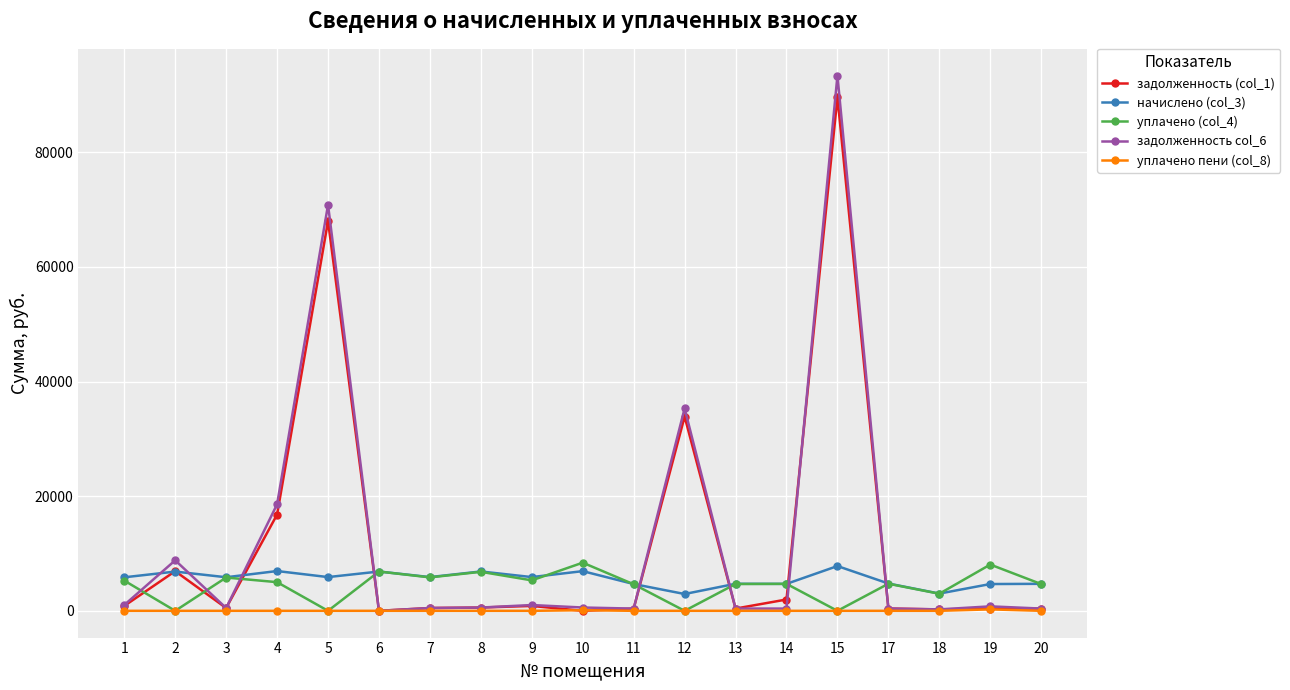

Which series has the largest range (max minus min)?

задолженность col_6